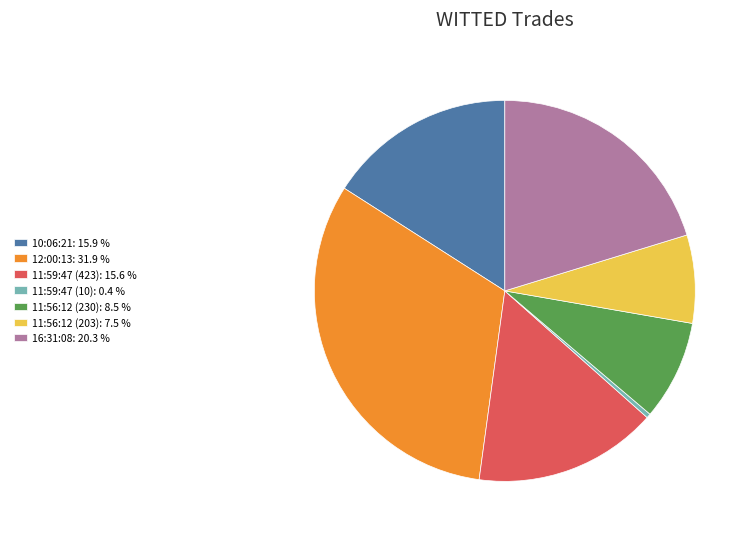

True or false: 12:00:13 accounts for 32% of the total.

True